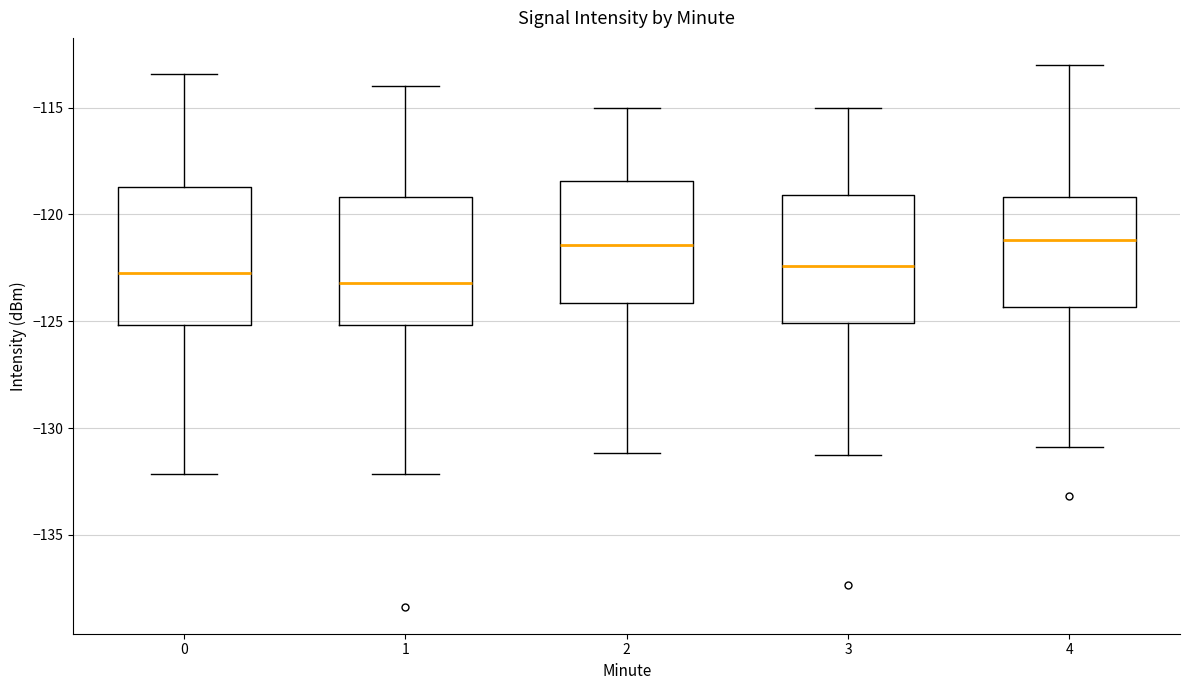

Where is the lower edge of the box at x = 4 on the y-axis? The values are not printed on the chart, so give them approximately, as read against the axis.

-124.5